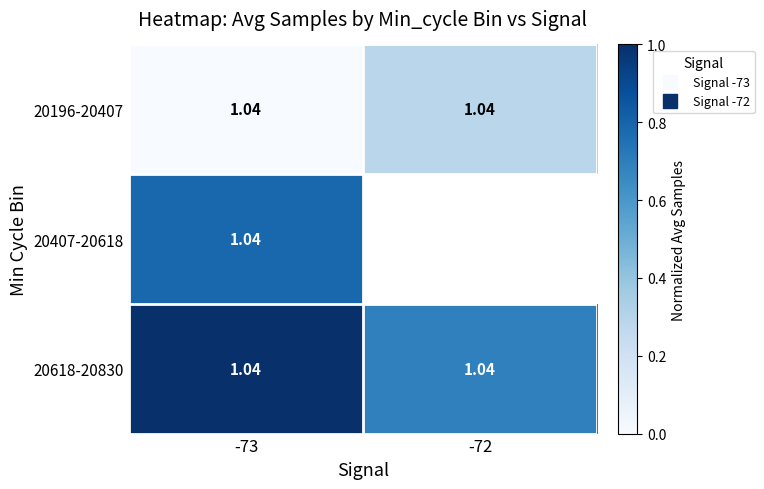

Rank the categories by 20618-20830 value from lowest to highest.

-72, -73